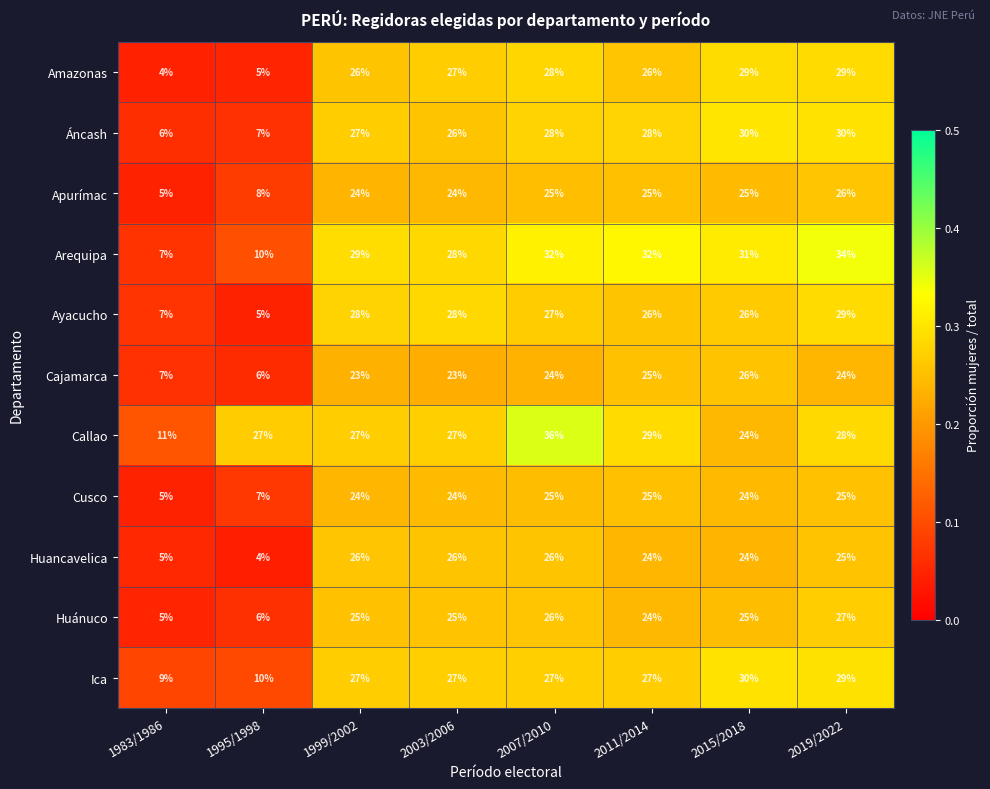

Which series changed the most between 1983/1986 and 2003/2006?

Amazonas